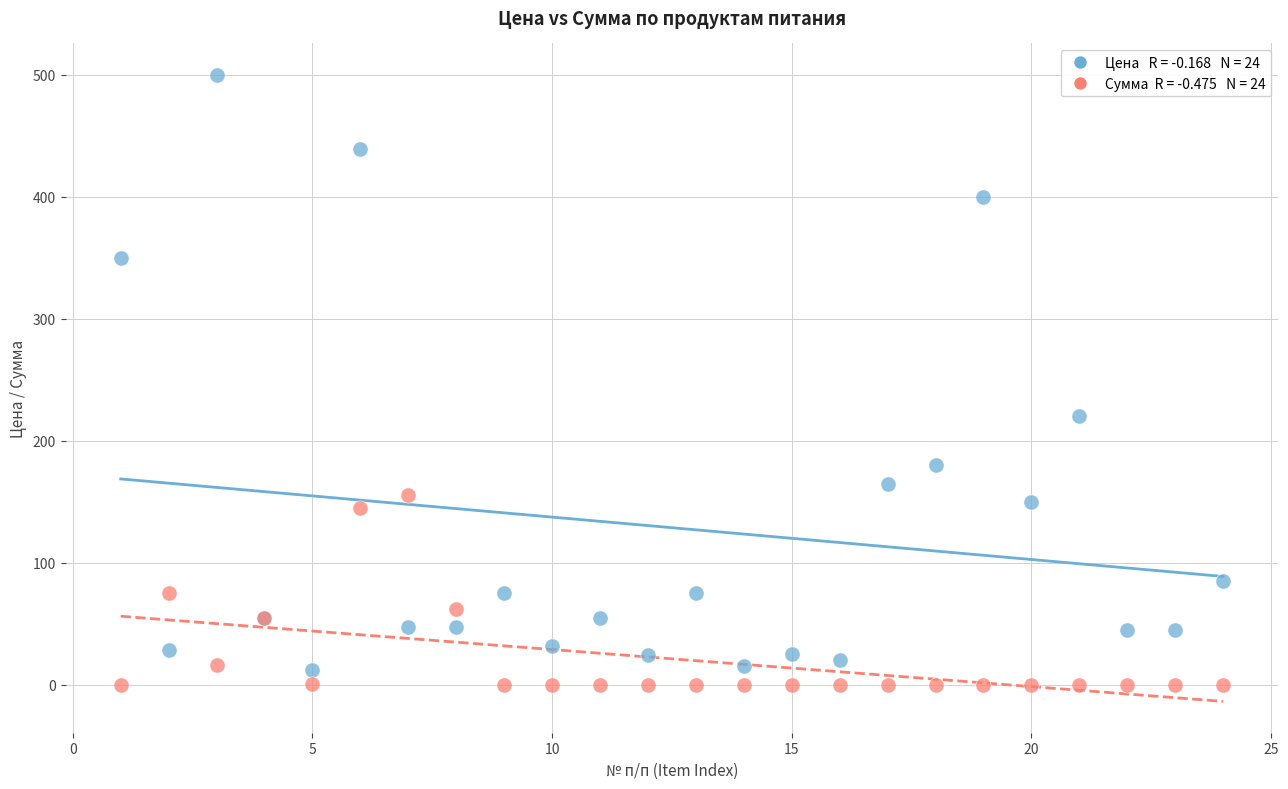

Across all series, what Y value is closest to 250?

220.0